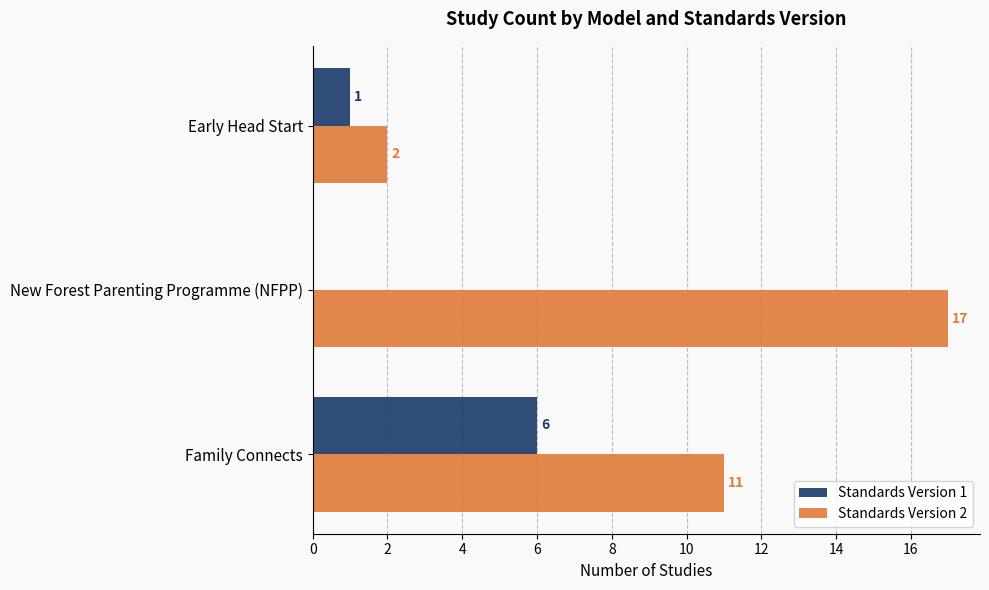

How many Standards Version 1 values are between 0 and 6?

3